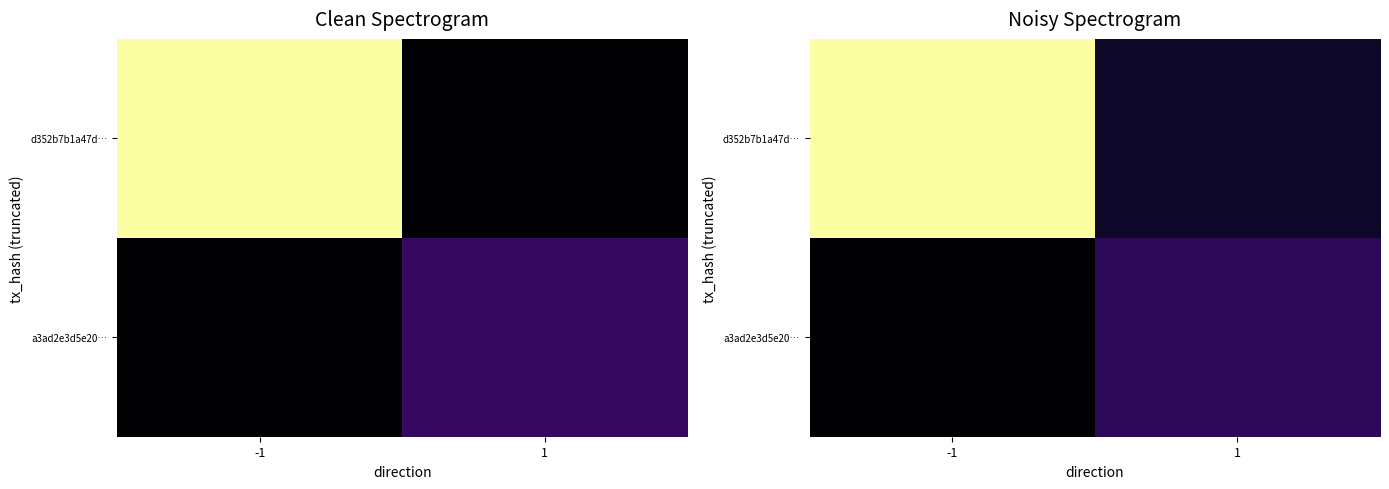

List the series in order of their peak value, lowest first.

a3ad2e3d5e20…, d352b7b1a47d…